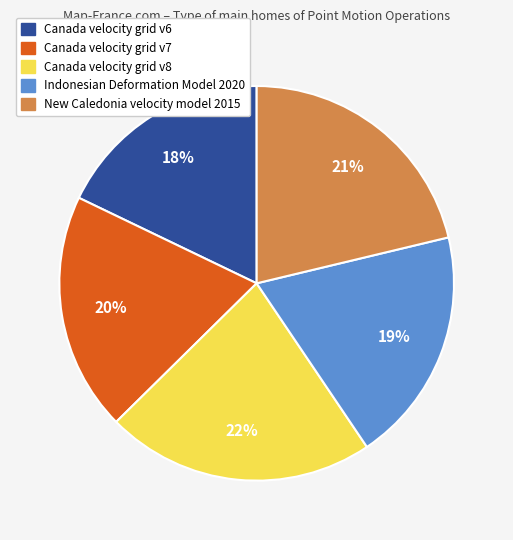

What is the smallest slice in the pie chart?

Canada velocity grid v6